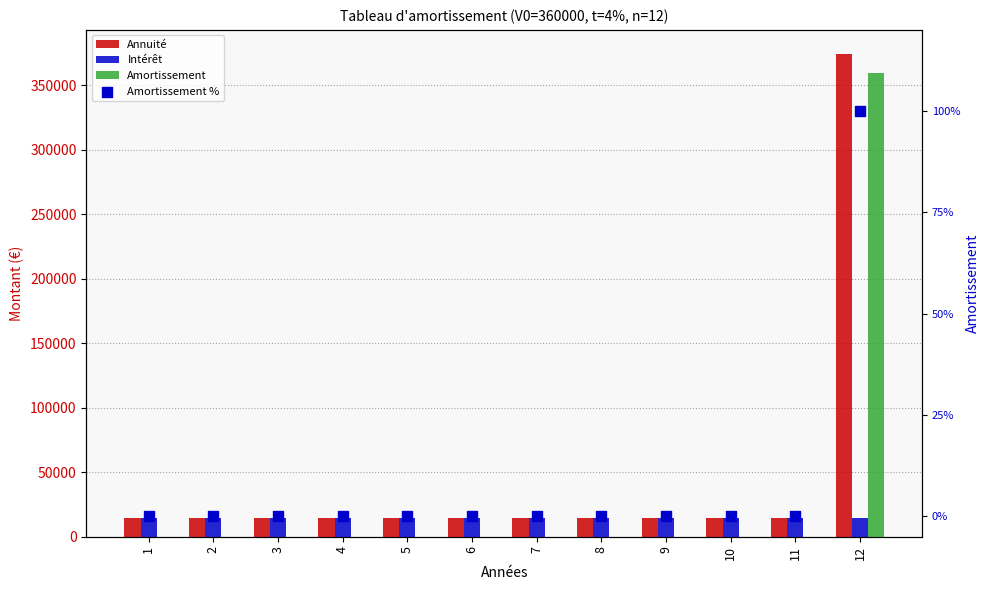

Which series has the widest spread of Y values?

Annuité